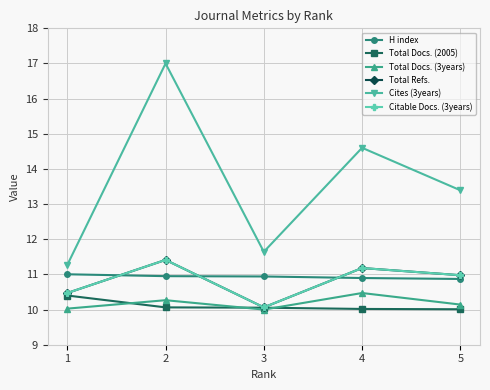

What is the difference between the maximum and minimum values in the Total Refs. series?

1.4